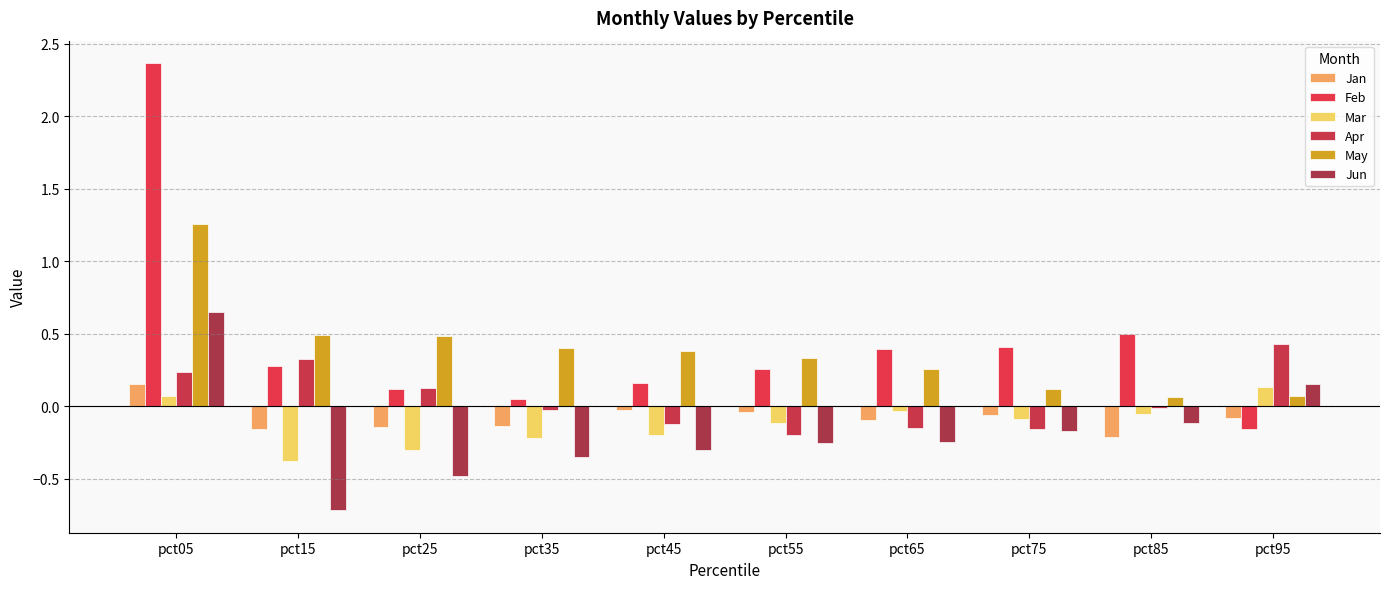

What is the maximum value shown in the chart?

2.4